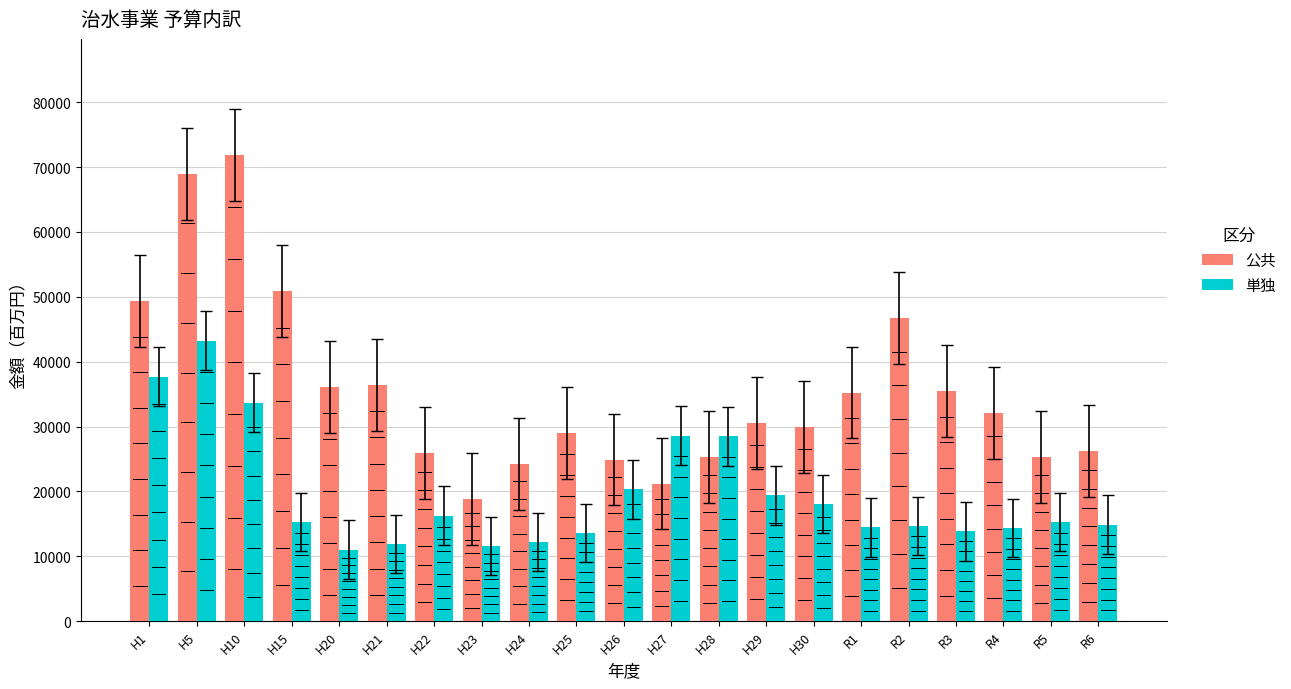

What is the sum of all 公共 values?

744596